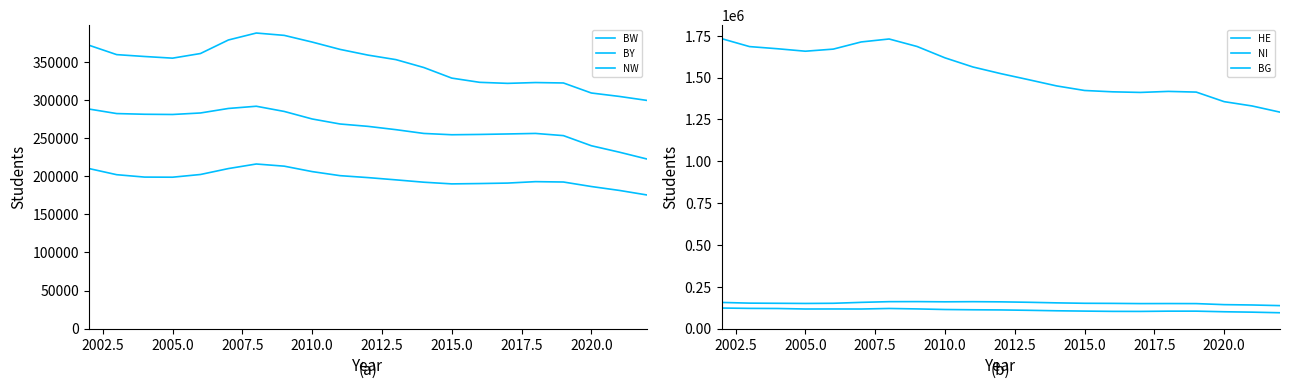

True or false: NW has a value of 567404 at 2020.0.

False